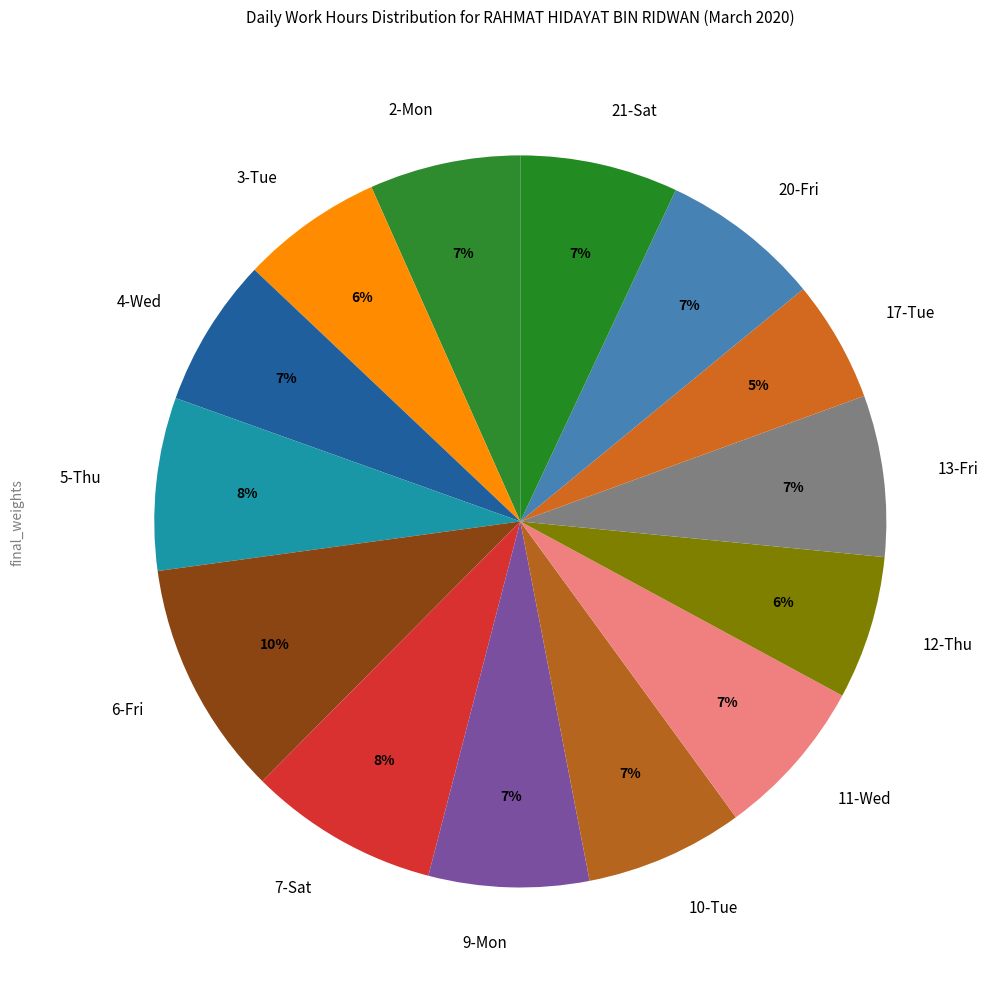

Which category has the biggest portion of the pie?

6-Fri